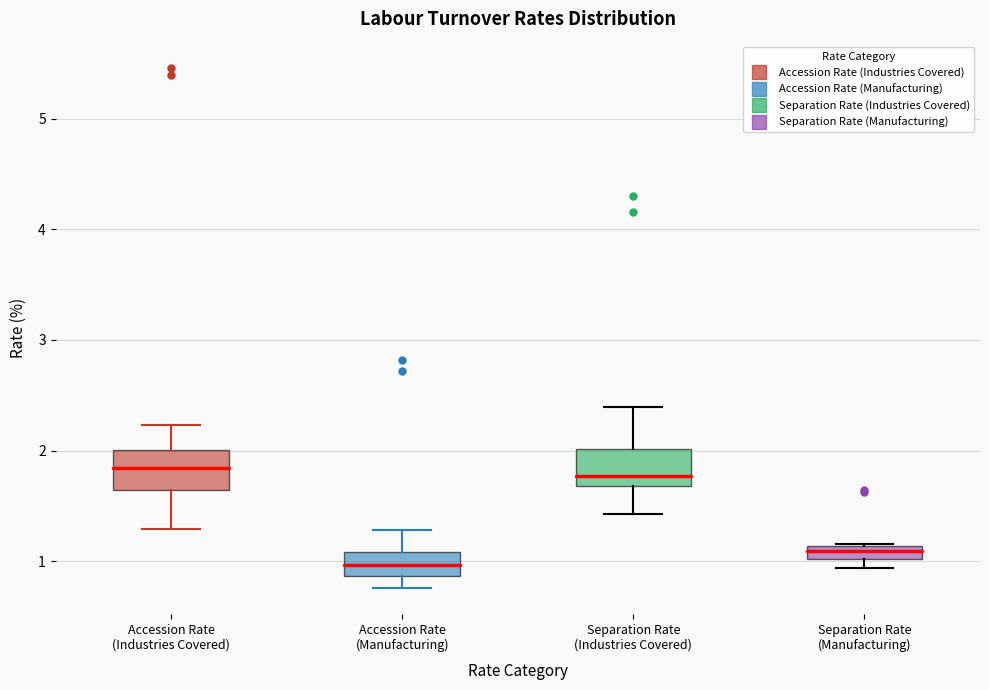

Where is the lower edge of the box for Separation Rate (Manufacturing) on the y-axis? The values are not printed on the chart, so give them approximately, as read against the axis.

1.0